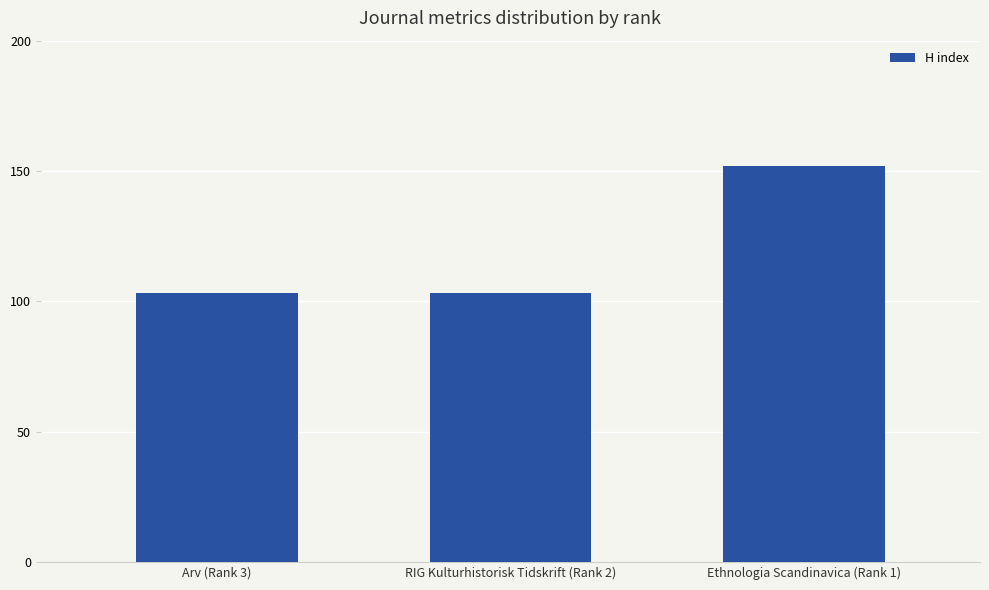

What is the change in value from Arv (Rank 3) to Ethnologia Scandinavica (Rank 1)?

+49